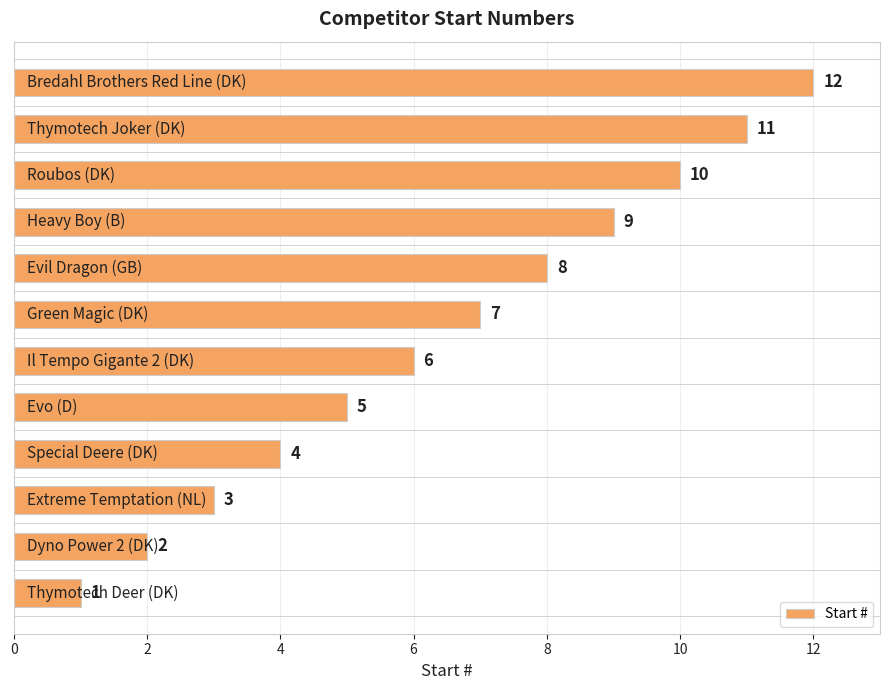

What is the maximum value shown in the chart?

12